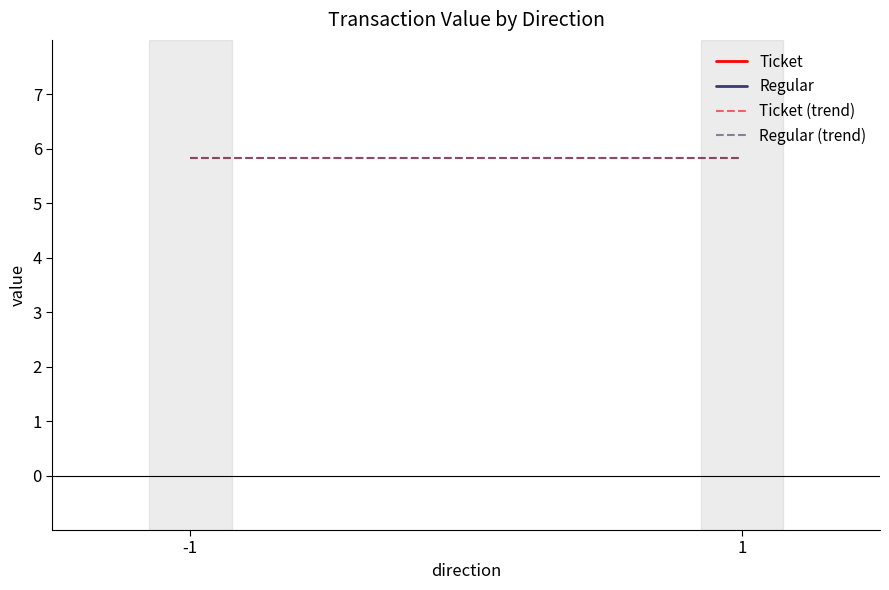

What are all the series names shown in the legend?

Ticket, Regular